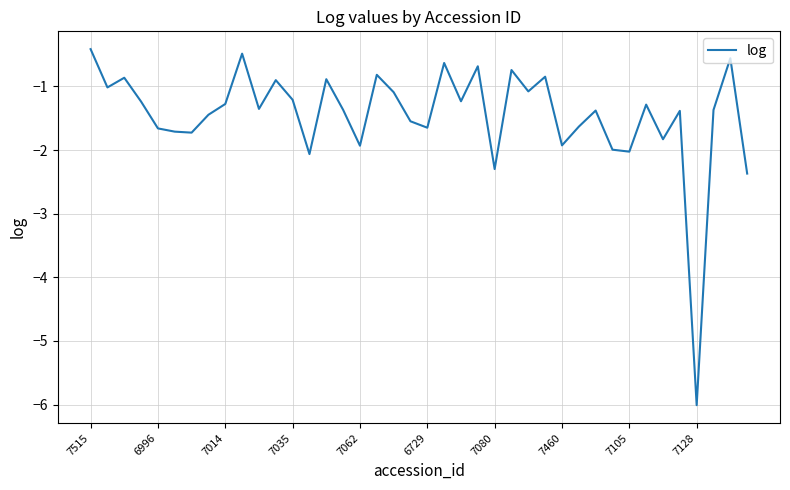

What is the difference between the maximum and minimum values?

5.6